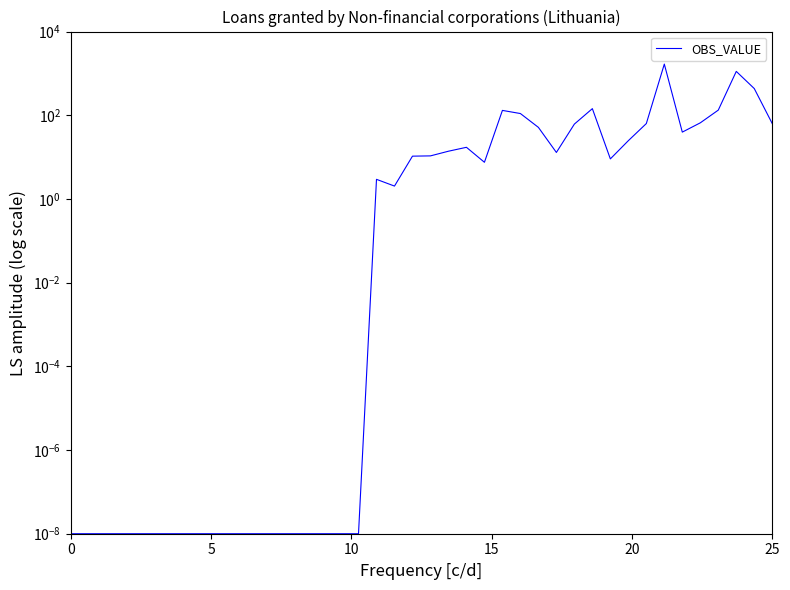

What is the difference between the second highest and minimum values?

1116.1